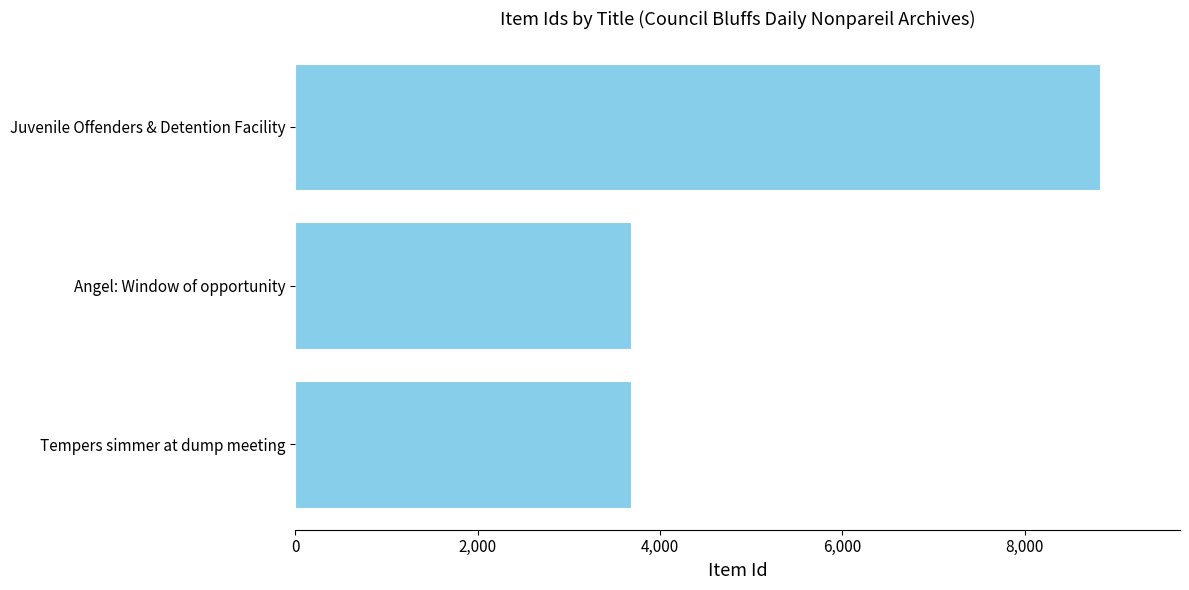

What is the minimum value shown in the chart?

3686